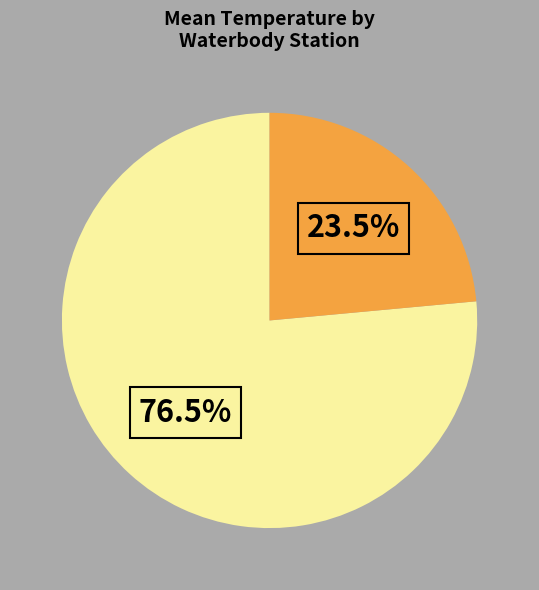

Does any single category account for the majority?

Yes